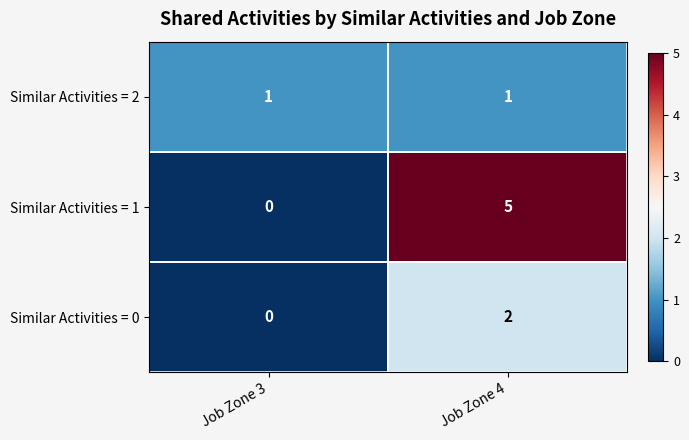

Which series has the widest spread of values?

Similar Activities = 1